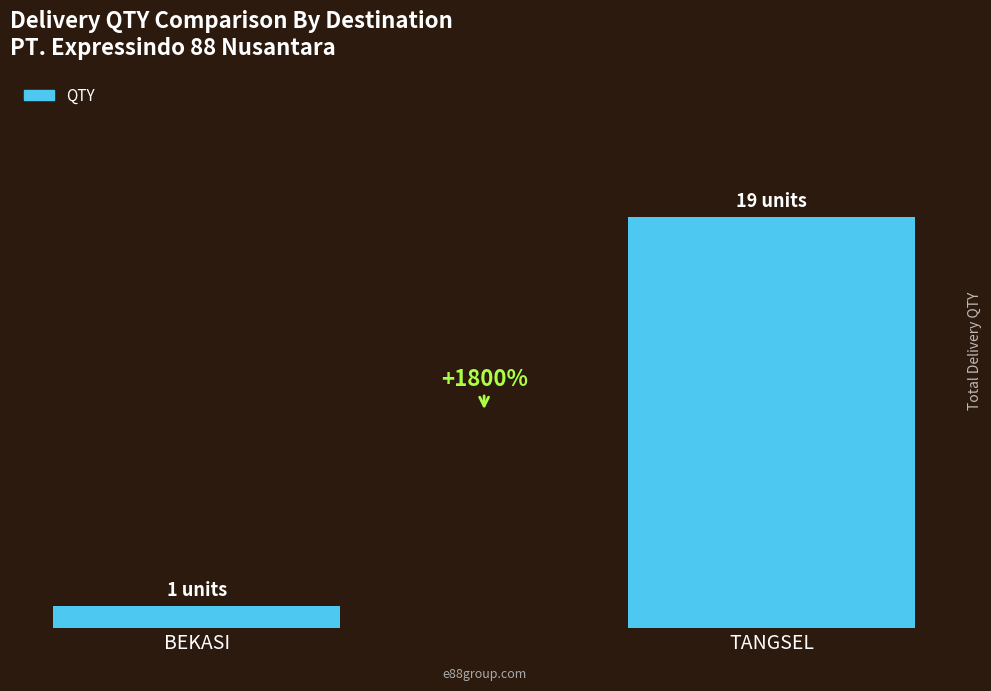

Where is the data nearest to the value 10?

BEKASI